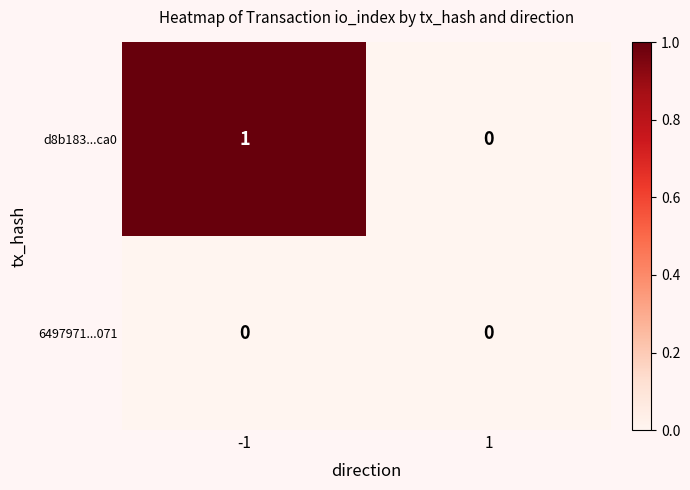

How many data points does each series have?

2